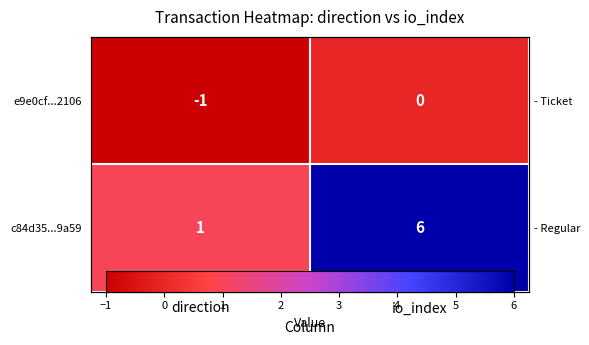

What value does the c84d35...9a59 series have at direction?

1